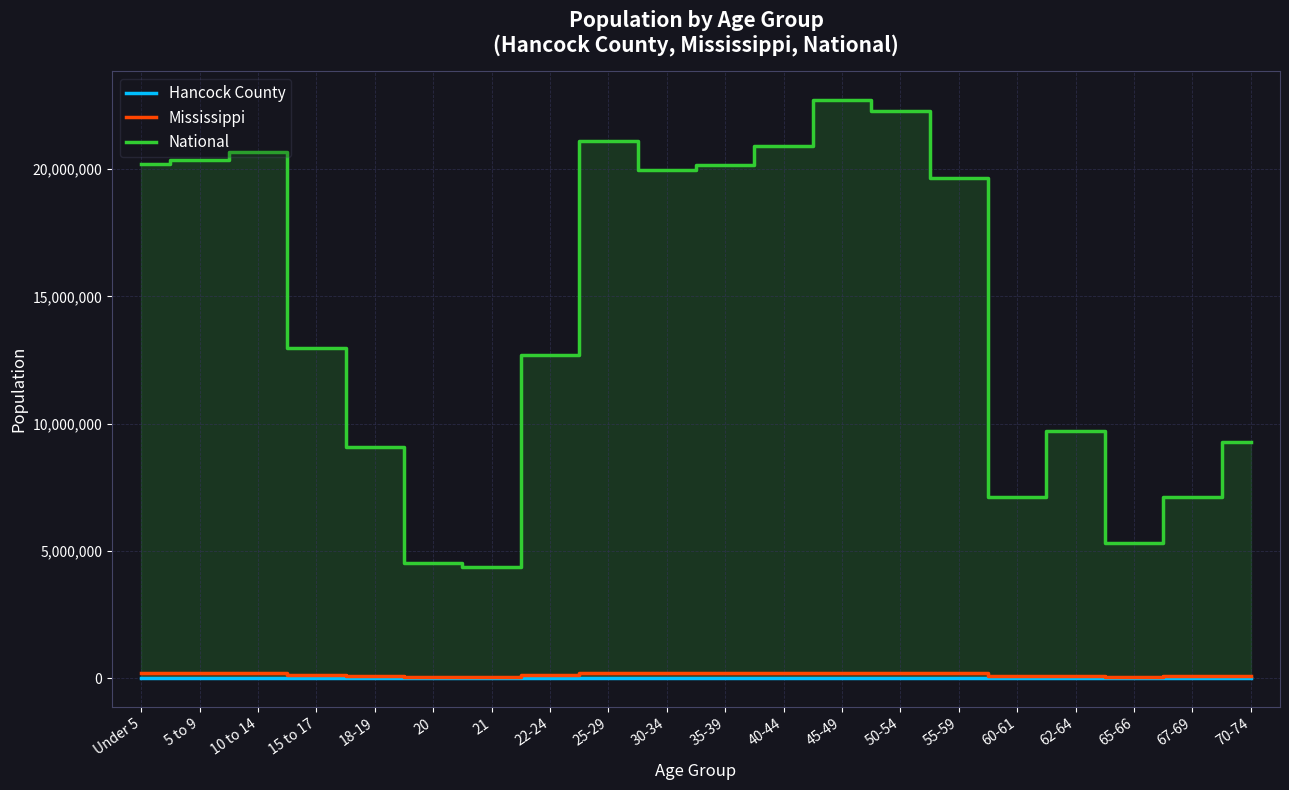

Which series has the largest range (max minus min)?

National